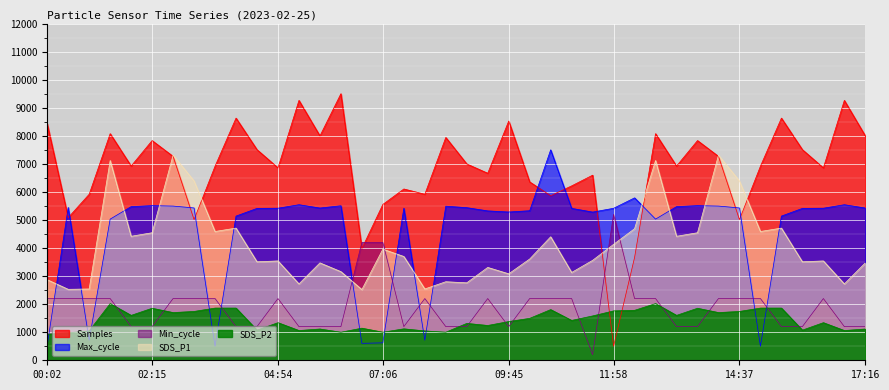

Between 15:30 and 10:38, which is larger?

15:30